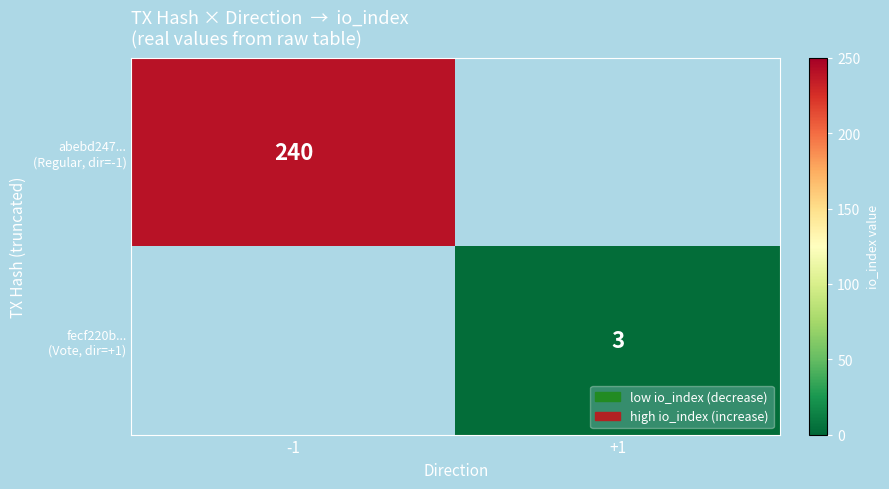

At how many categories does at least one series exceed 238?

1